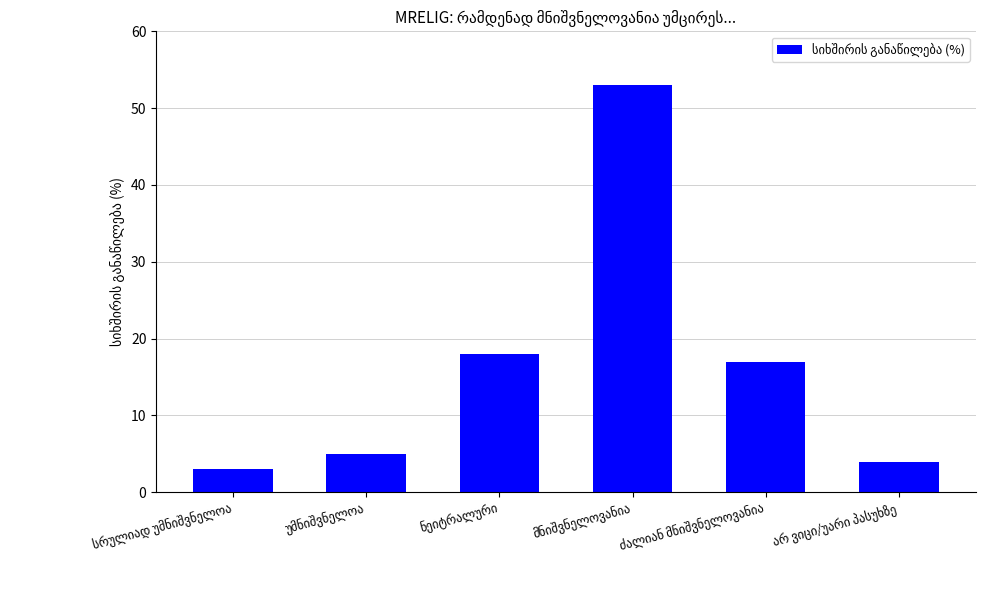

How many data points does each series have?

6